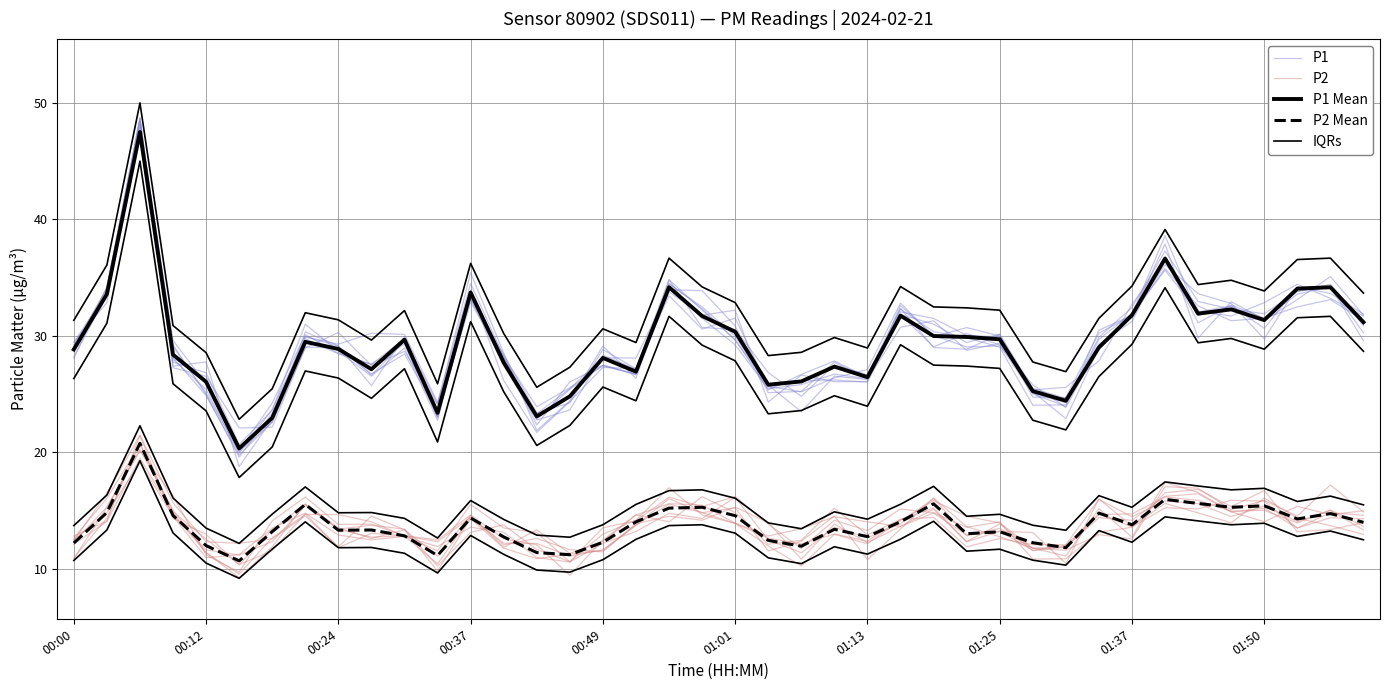

True or false: P2 and P1 Mean intersect in this chart.

False